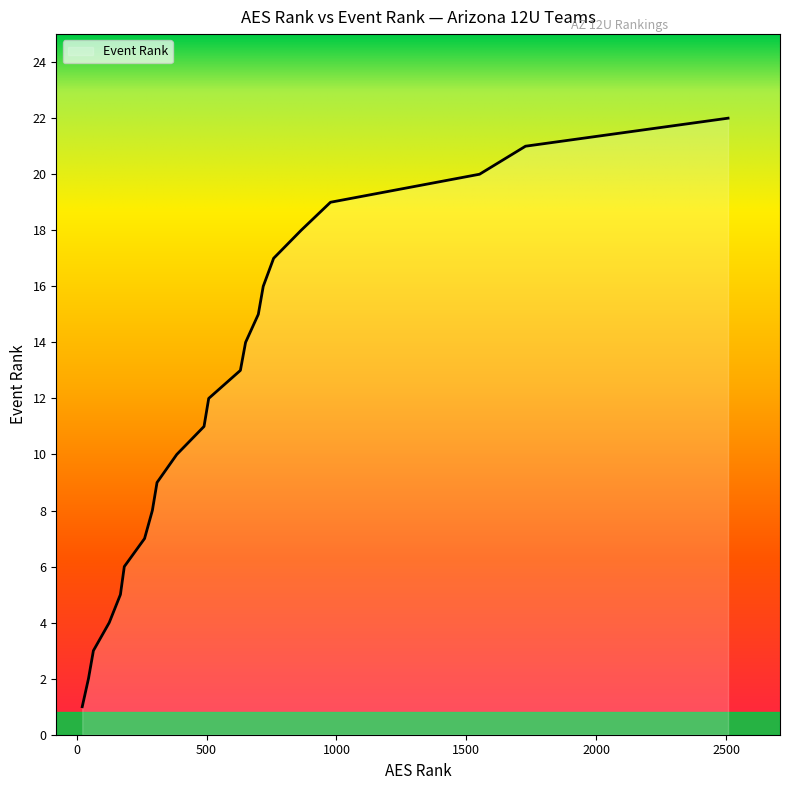

What is the difference between the maximum and minimum values?

21